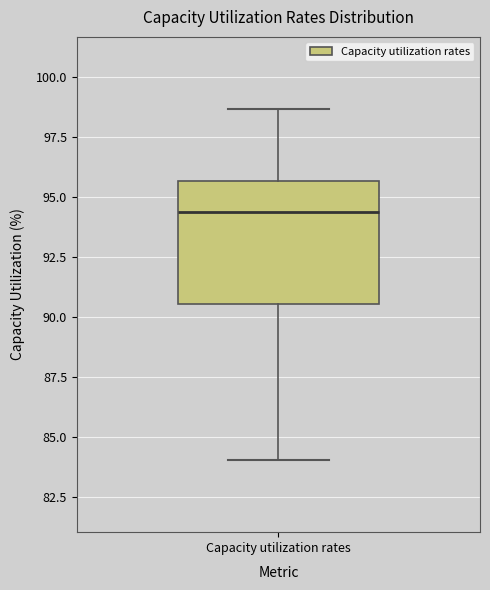

Transcribe this box plot: give where the median line is, the range the box spans, and where the two whiskers end, as read against the y-axis. The values are not printed on the chart, so give them approximately, as read against the axis.

median 94.5, box 90.5 to 95.5, whiskers 84.0 to 98.5